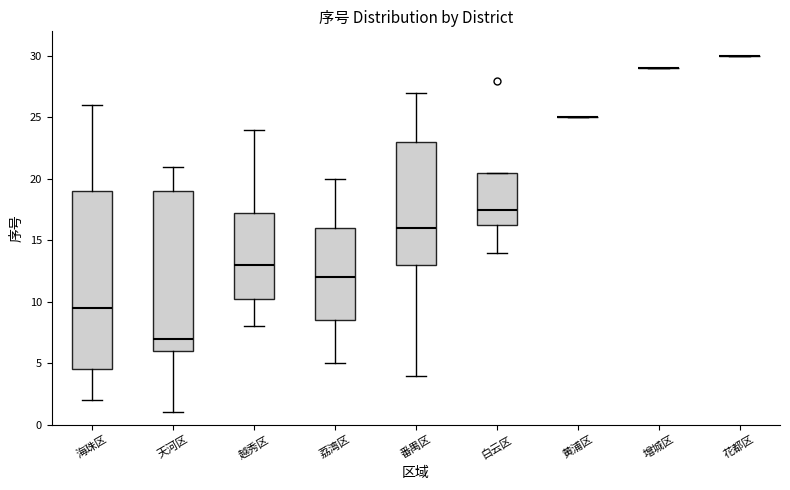

Reading left to right, read every box against the y-axis: the position of its median line, the range the box covers, and the ends of its whiskers. The values are not printed on the chart, so give them approximately, as read against the axis.

海珠区: median 9.5, box 4.5 to 19.0, whiskers 2.0 to 26.0
天河区: median 7.0, box 6.0 to 19.0, whiskers 1.0 to 21.0
越秀区: median 13.0, box 10.5 to 17.5, whiskers 8.0 to 24.0
荔湾区: median 12.0, box 8.5 to 16.0, whiskers 5.0 to 20.0
番禺区: median 16.0, box 13.0 to 23.0, whiskers 4.0 to 27.0
白云区: median 17.5, box 16.5 to 20.5, whiskers 14.0 to 20.5
黄浦区: box collapsed to a line at 25.0, whiskers 25.0 to 25.0
增城区: box collapsed to a line at 29.0, whiskers 29.0 to 29.0
花都区: box collapsed to a line at 30.0, whiskers 30.0 to 30.0